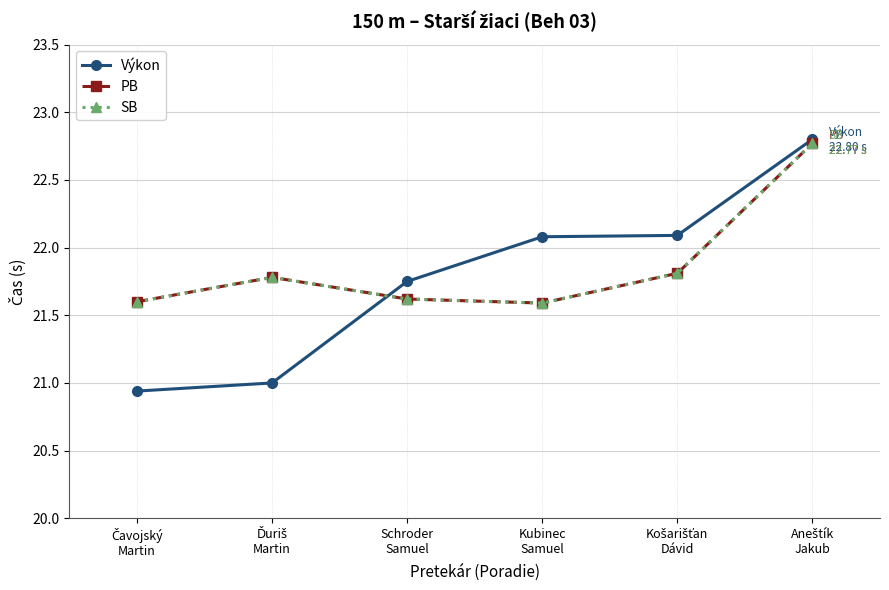

Is this an area chart (filled region under the line)?

No